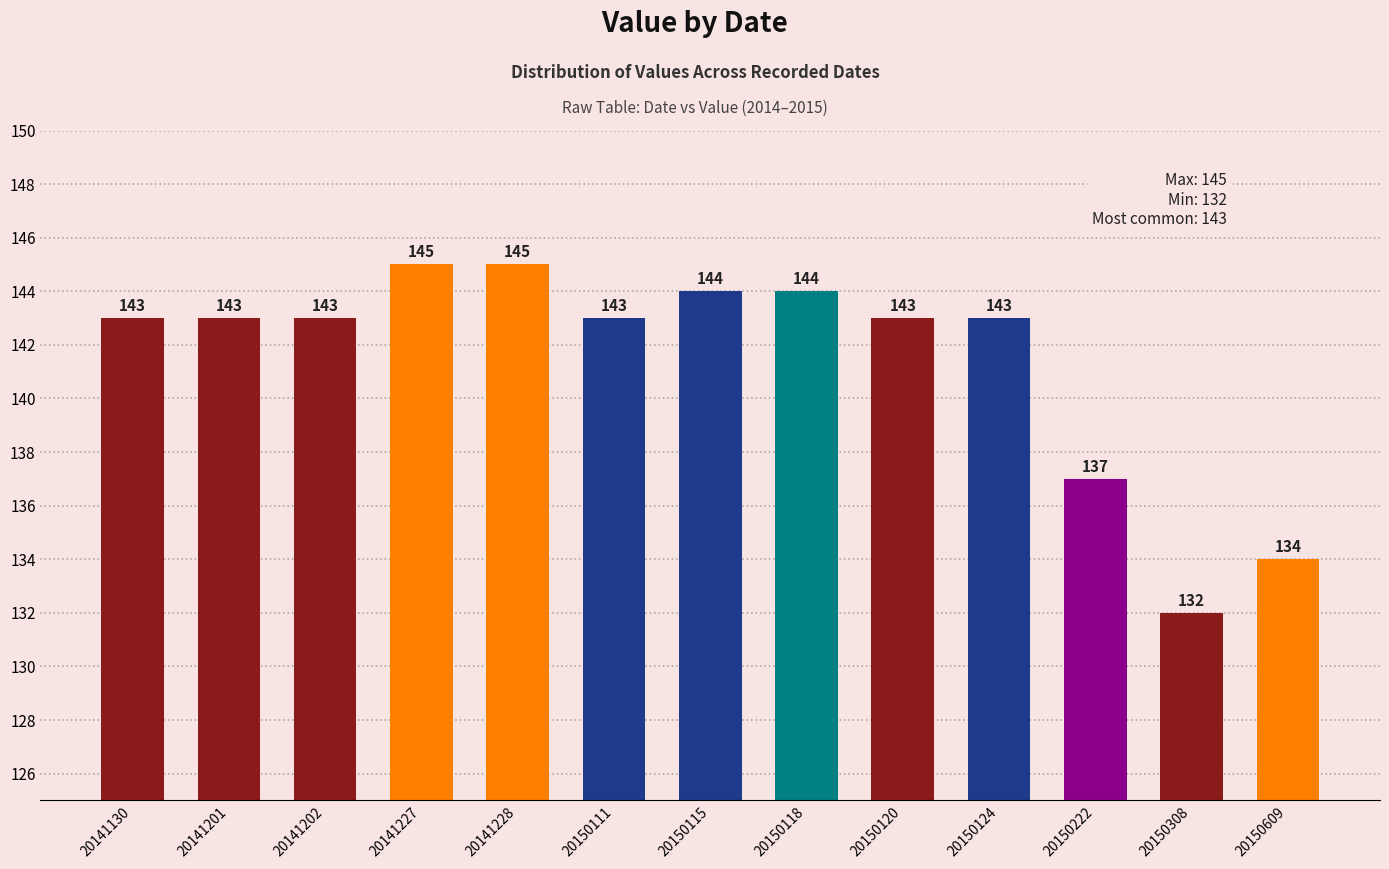

What is the maximum value shown in the chart?

145